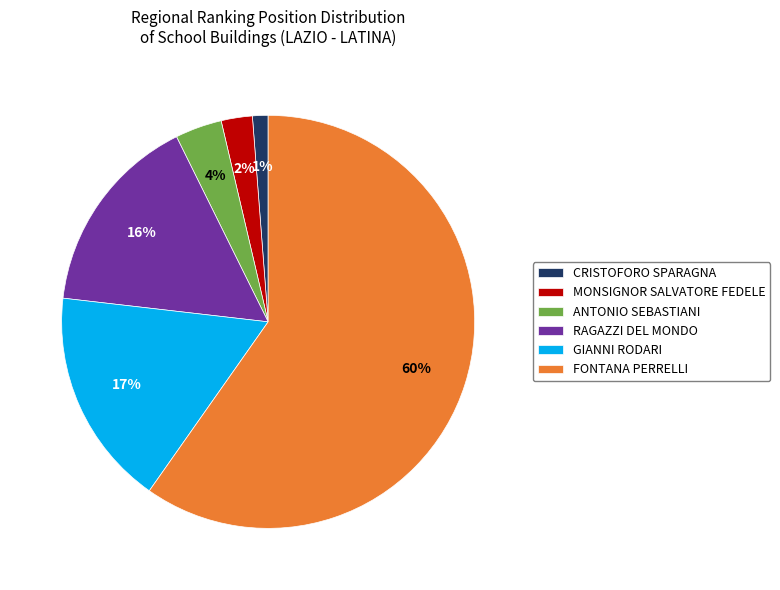

Is the sum of GIANNI RODARI and MONSIGNOR SALVATORE FEDELE greater than half?

No